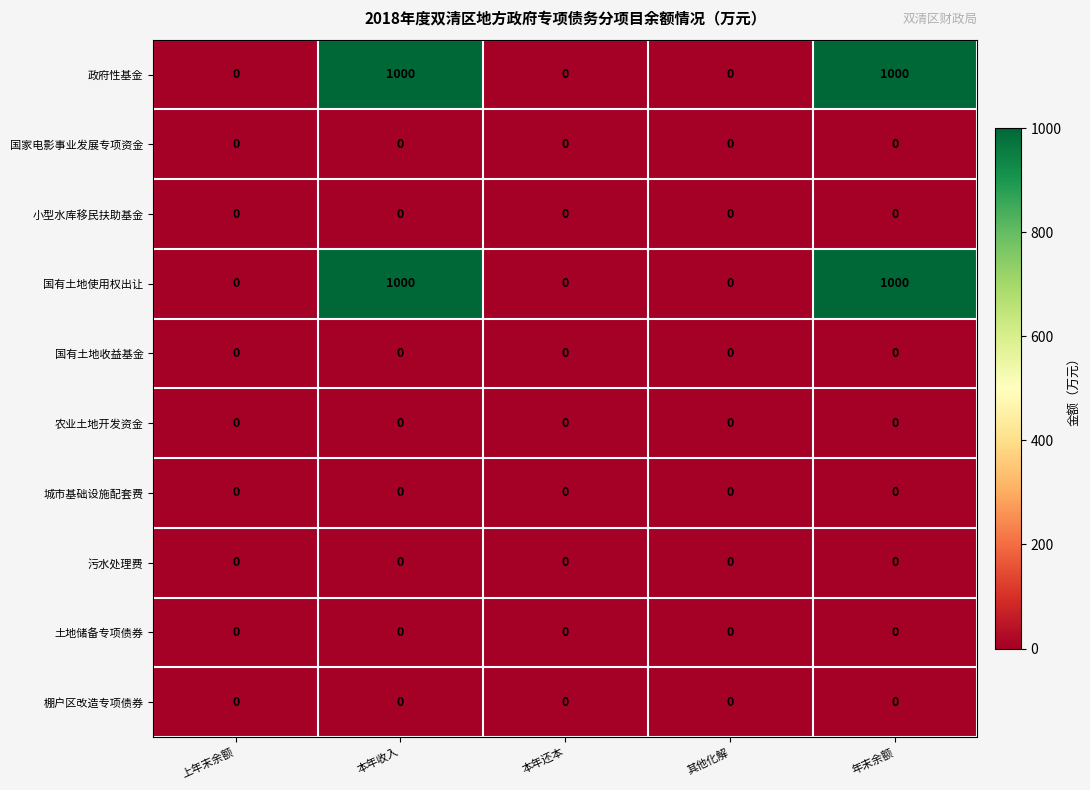

What is the total value across all series at 本年收入?

2000